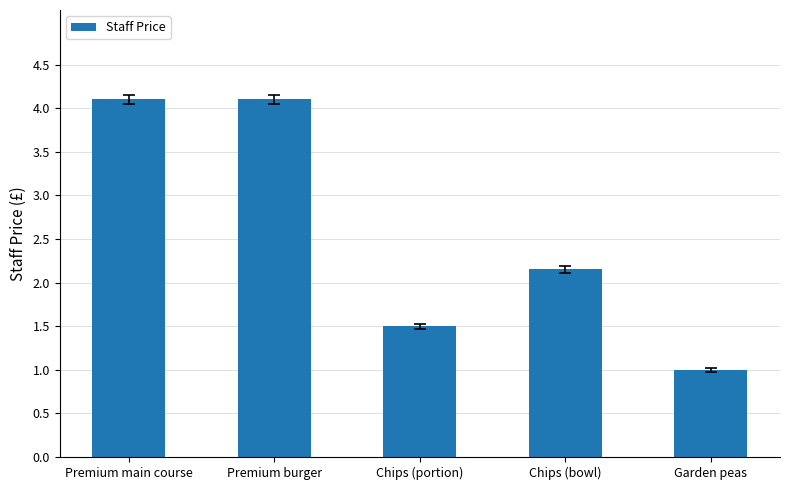

Where is the data nearest to the value 2?

Chips (bowl)